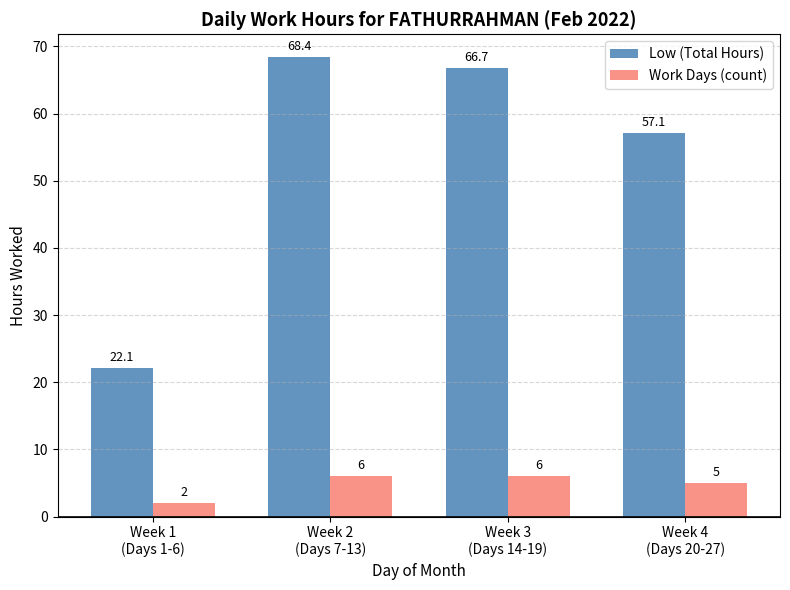

What is the average value of the Work Days (count) series?

4.8